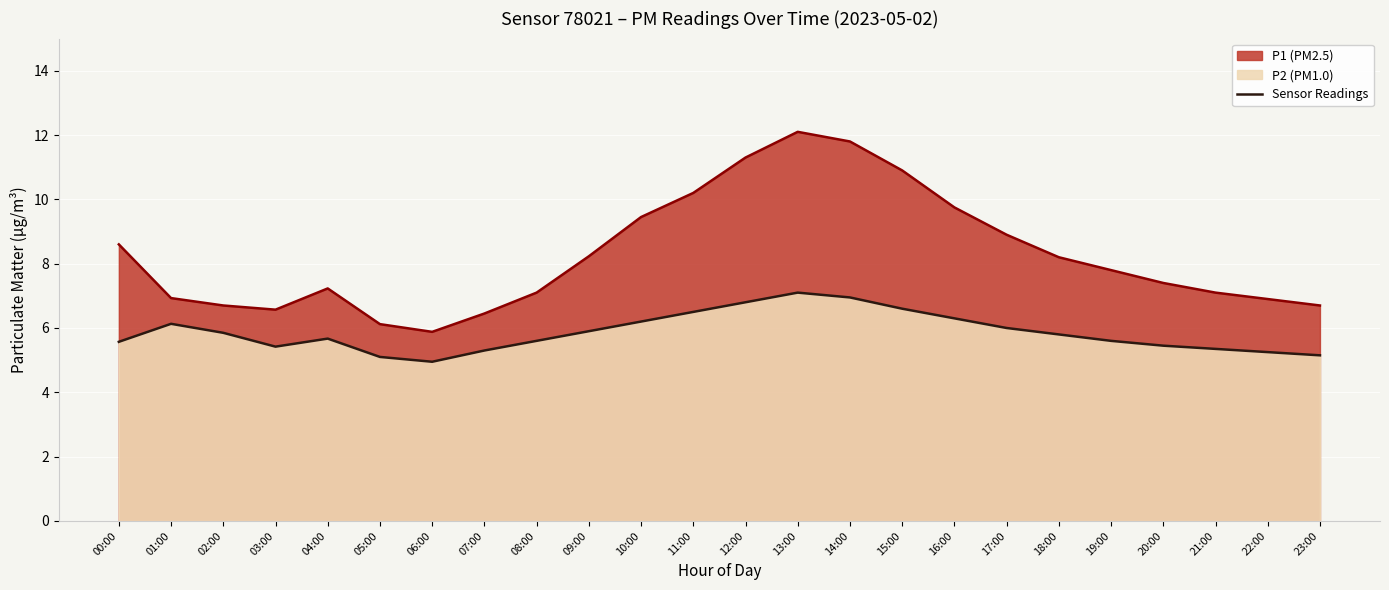

True or false: P1 and P2 cross at least once.

False